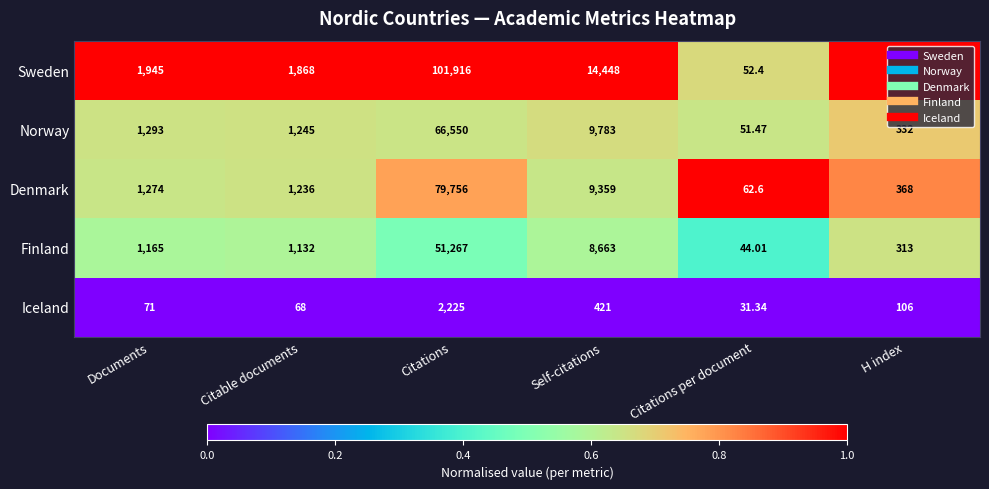

Rank the series by their maximum value, from highest to lowest.

Sweden, Denmark, Norway, Finland, Iceland